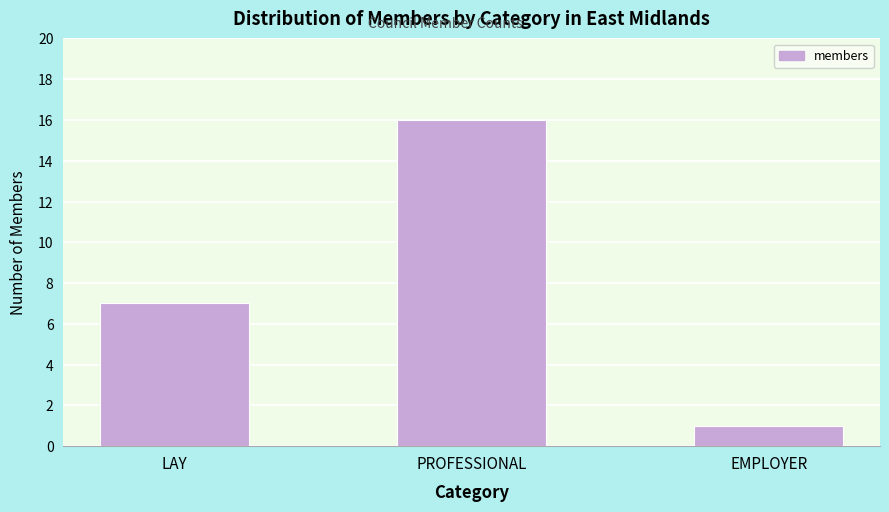

Reading left to right, transcribe all the data shown in this chart.

LAY=7	PROFESSIONAL=16	EMPLOYER=1